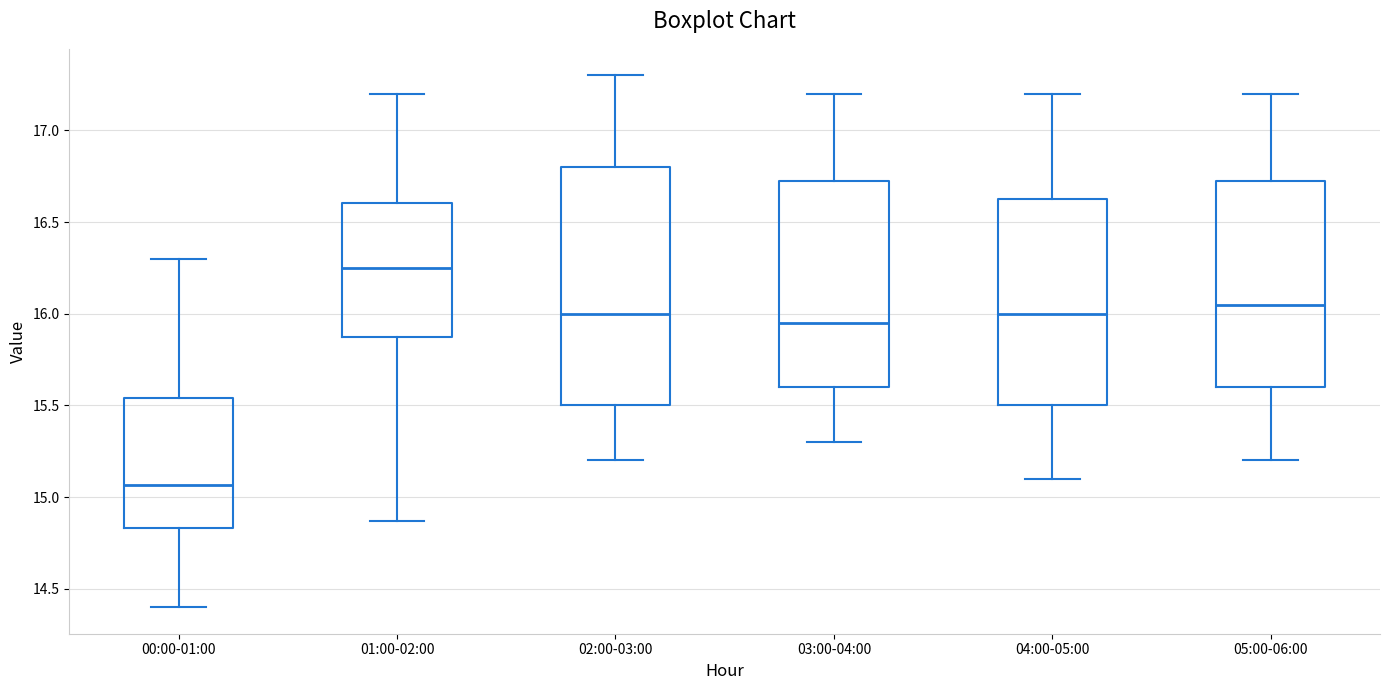

Comparing the boxes themselves (not the whiskers), which one is the tallest?

02:00-03:00